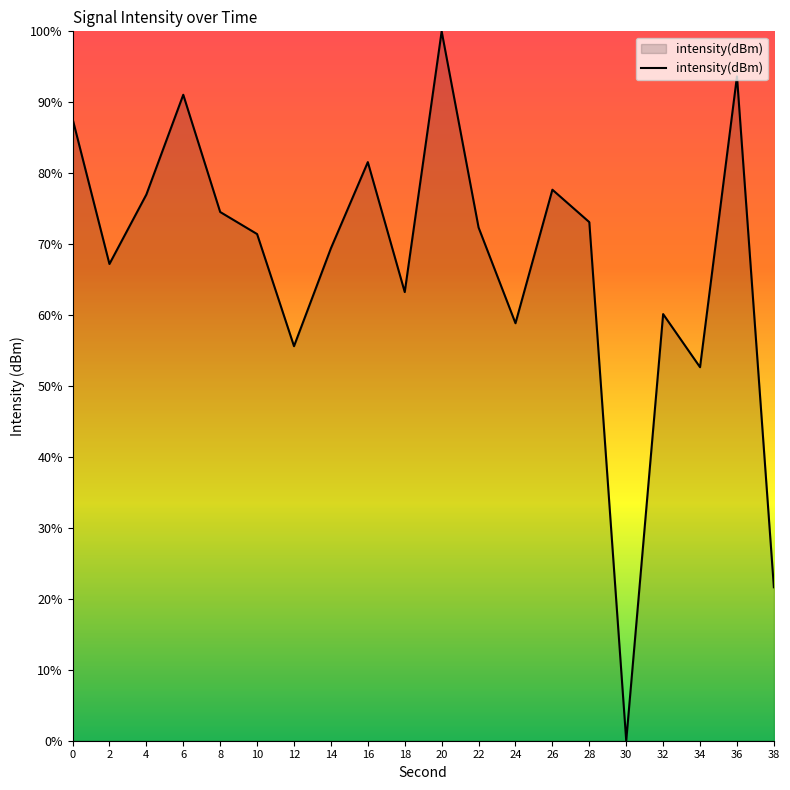

At which category does the chart reach its peak across all series?

20